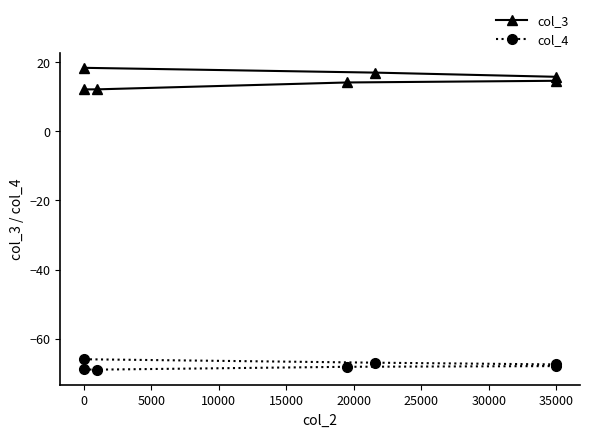

What is the value of the col_3 point at the 6th from the left?

17.0